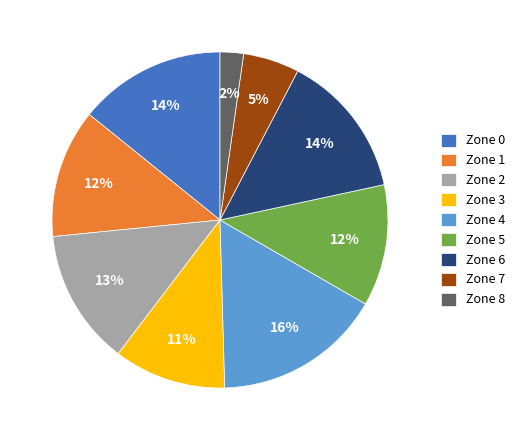

To the nearest percent, what is the difference between the largest and smallest slice percentages?

14%